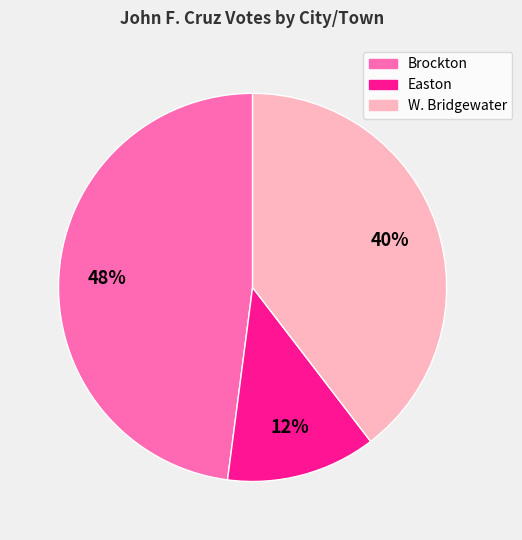

Which has a higher value, Easton or Brockton?

Brockton